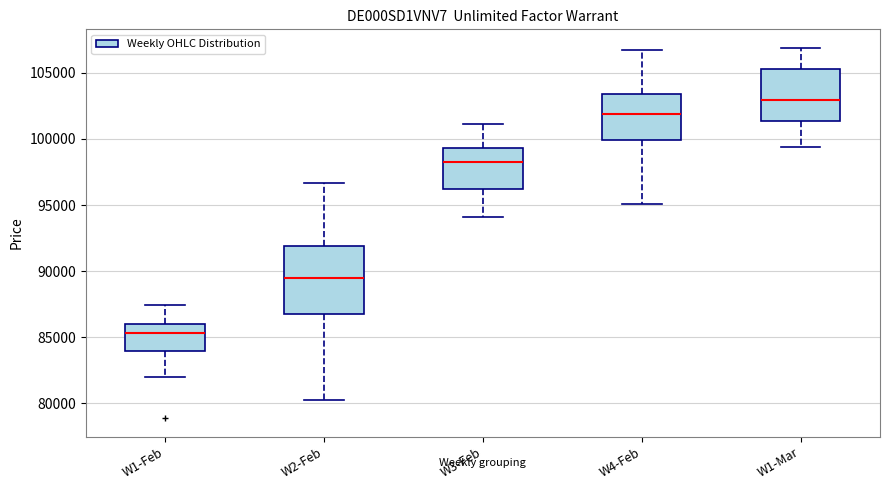

Reading left to right, read every box against the y-axis: the position of its median line, the range the box covers, and the ends of its whiskers. The values are not printed on the chart, so give them approximately, as read against the axis.

W1-Feb: median 85500, box 84000 to 86000, whiskers 82000 to 87500
W2-Feb: median 89500, box 86500 to 92000, whiskers 80500 to 96500
W3-Feb: median 98000, box 96000 to 99500, whiskers 94000 to 101000
W4-Feb: median 102000, box 100000 to 103500, whiskers 95000 to 106500
W1-Mar: median 103000, box 101500 to 105500, whiskers 99500 to 107000